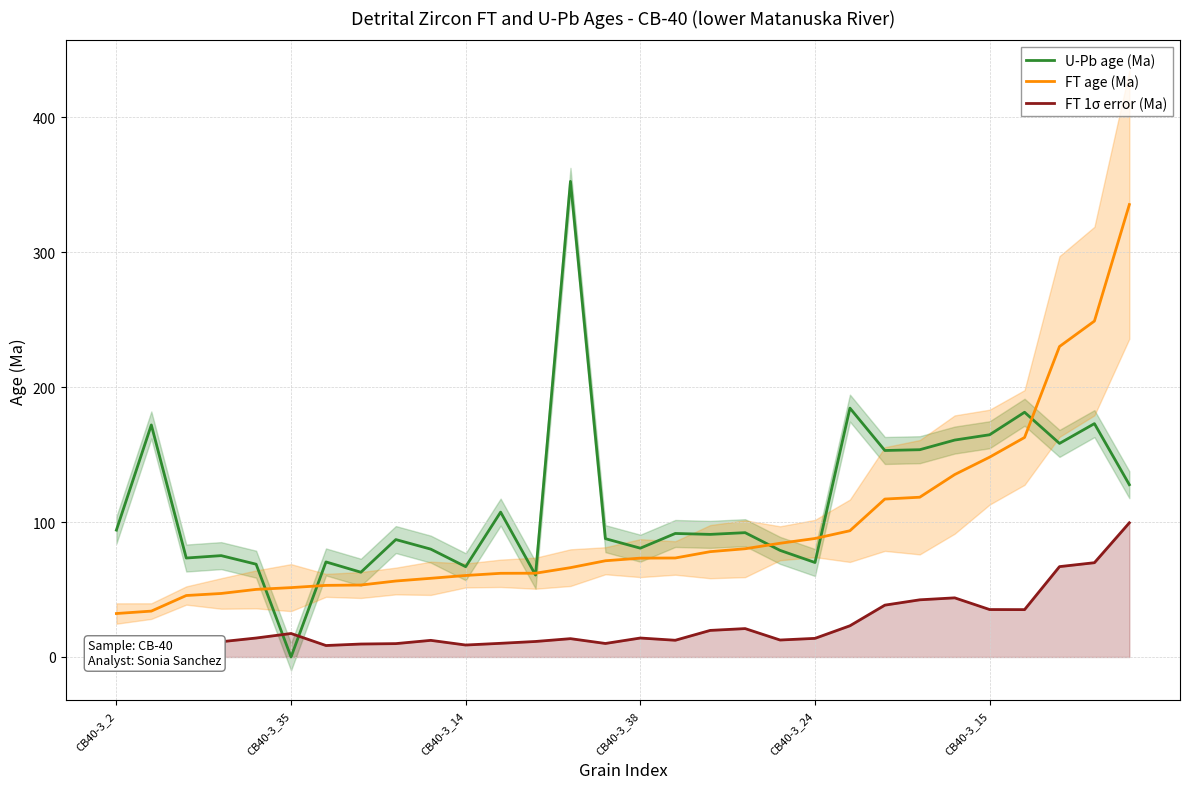

How many lines are shown in the chart?

3